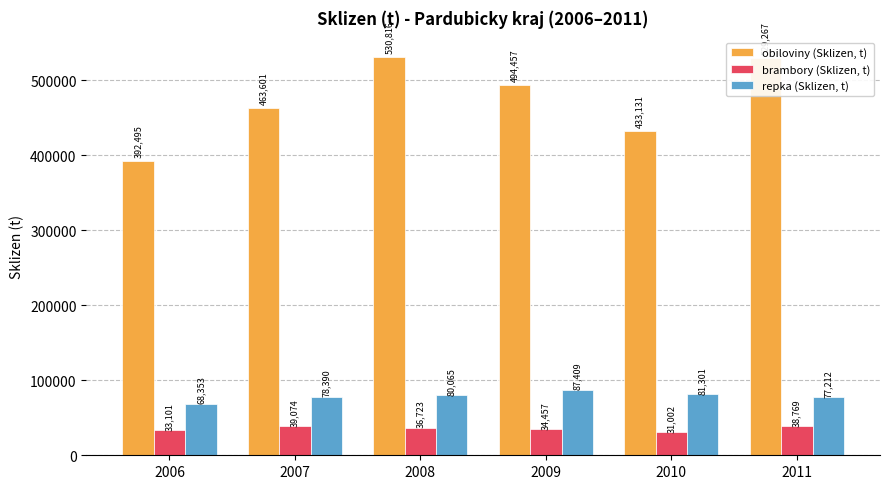

At which category is the sum across all series the highest?

2008